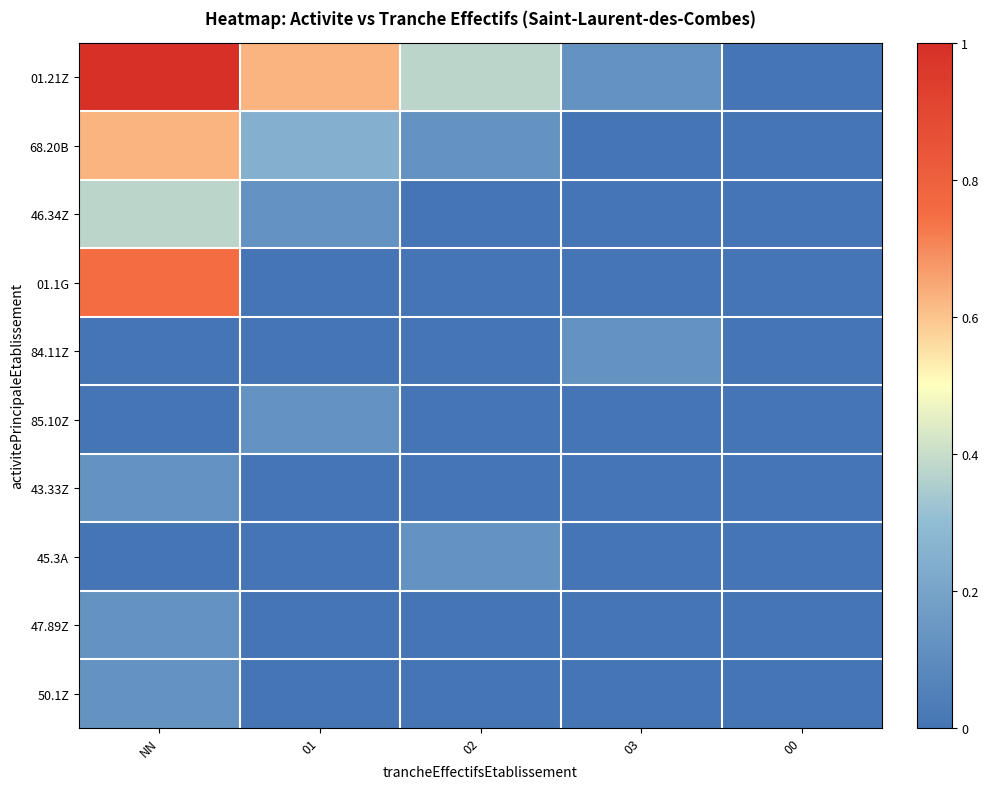

Which has a higher value, 03 or 00?

03